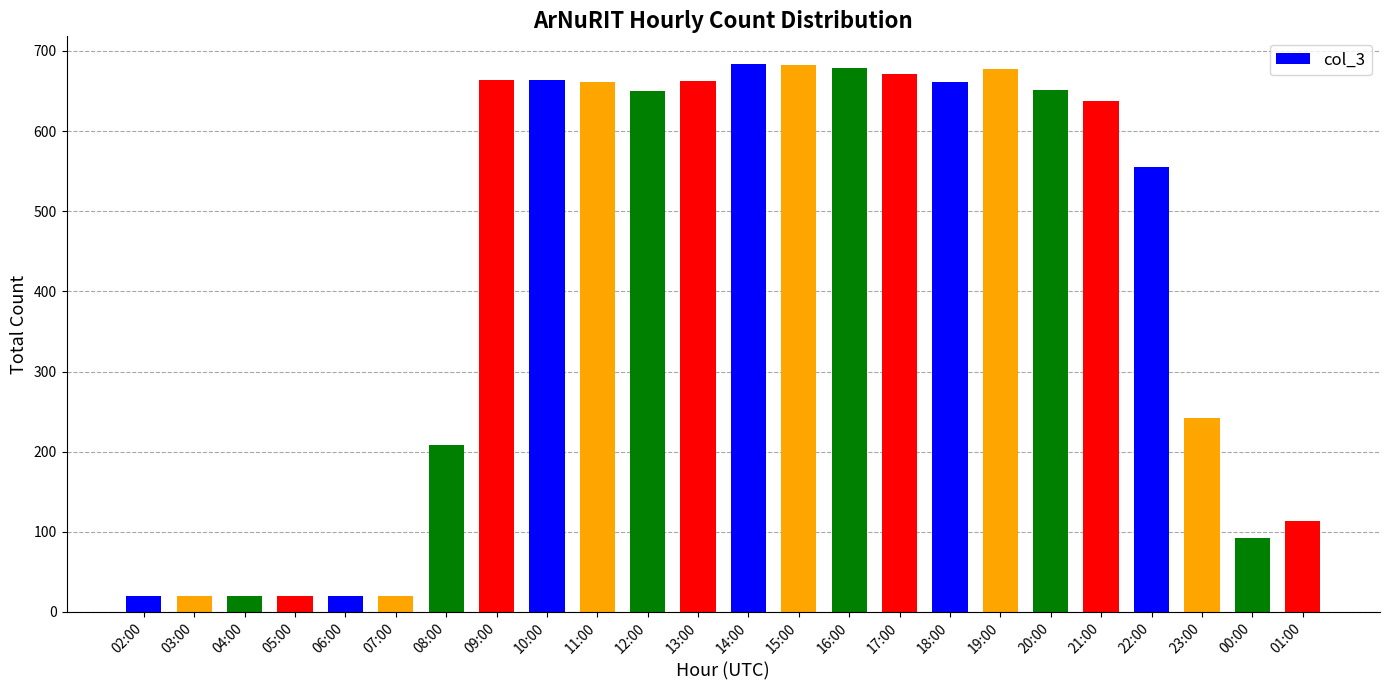

What is the change in value from 11:00 to 15:00?

+22